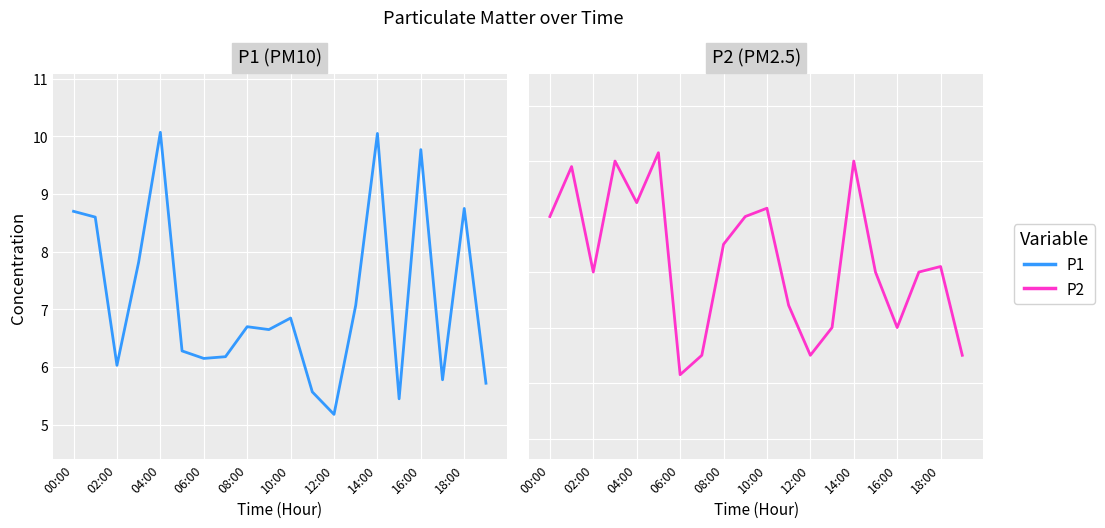

Rank the series by their maximum value, from highest to lowest.

P1, P2